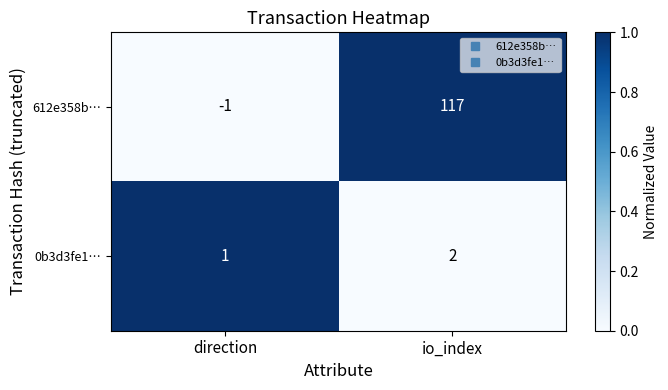

List the series in order of their peak value, lowest first.

0b3d3fe1…, 612e358b…